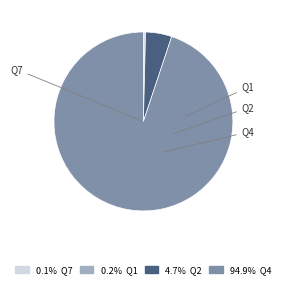

Does Q4 account for over 50% of the chart?

Yes